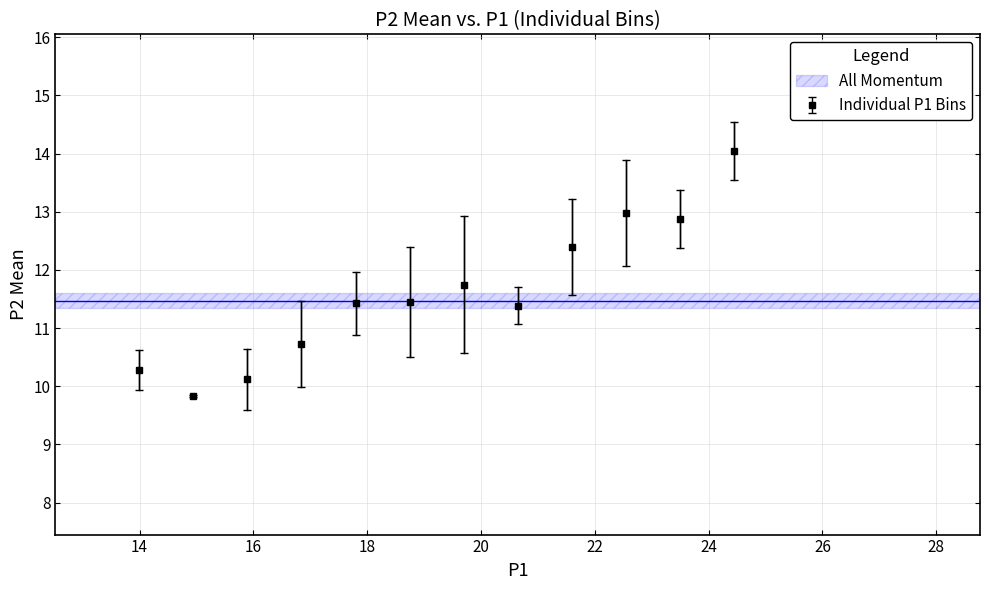

What is the average value?

11.6